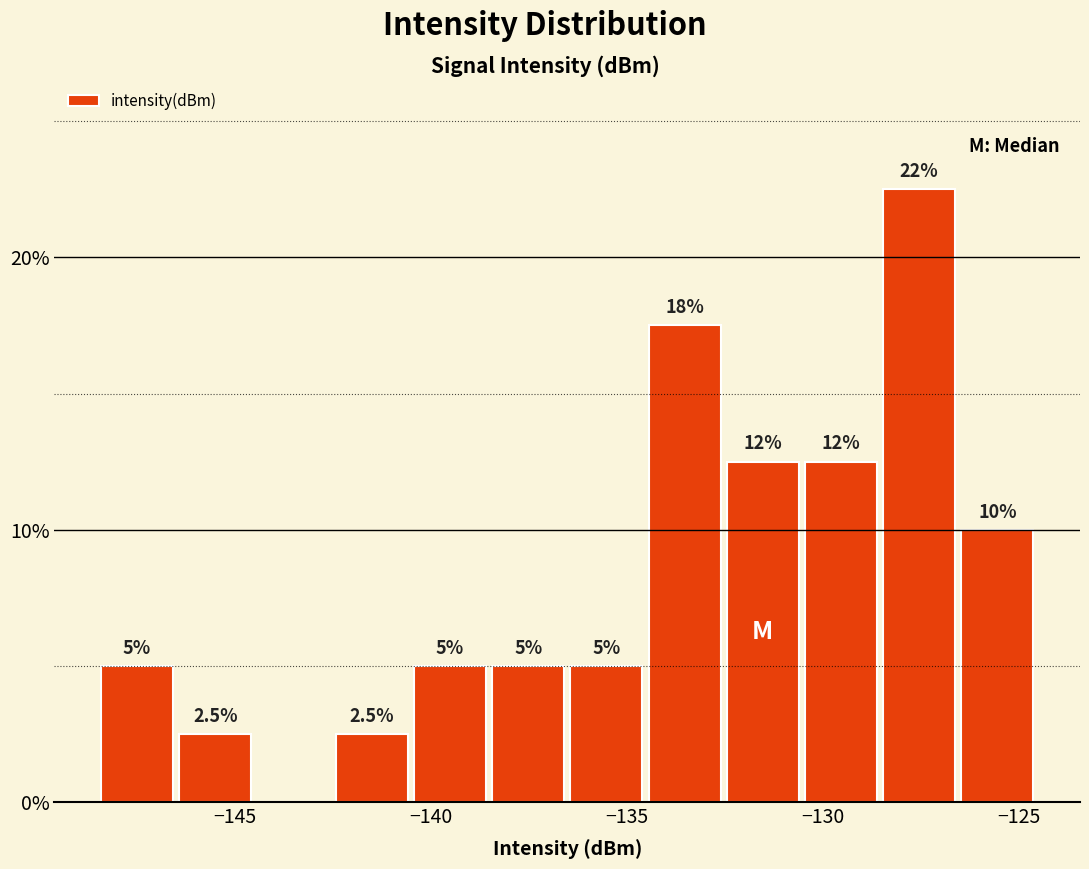

Around what value on the x-axis is the tallest bar? Give the approximate position of its centre, as read against the axis.

-127.5